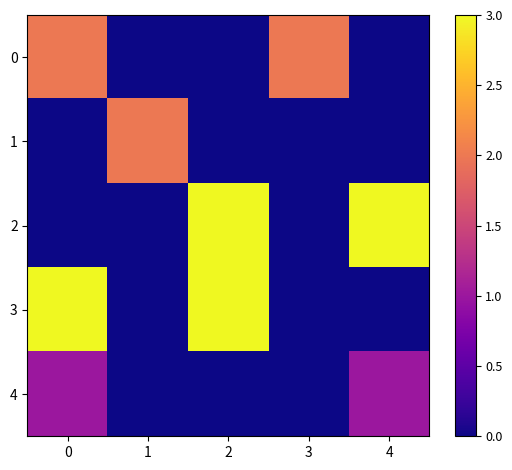

Which series has the largest total across all categories?

2